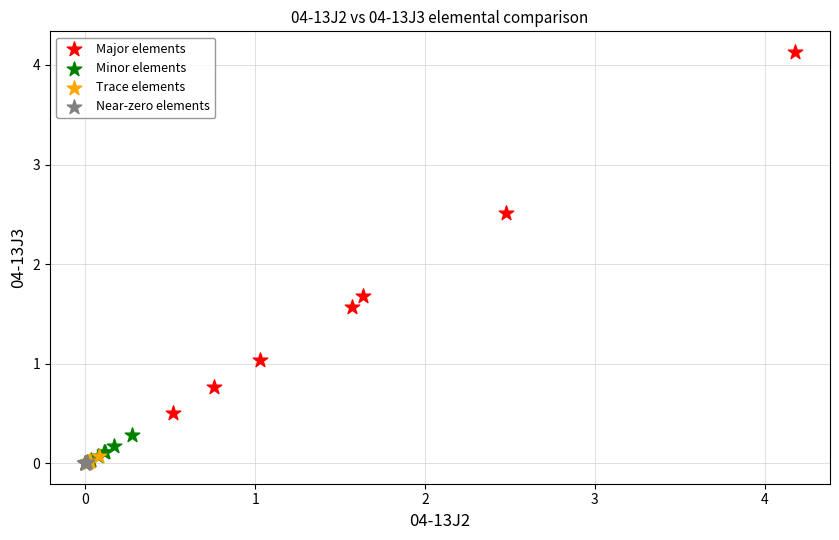

What are all the series names shown in the legend?

Major elements, Minor elements, Trace elements, Near-zero elements